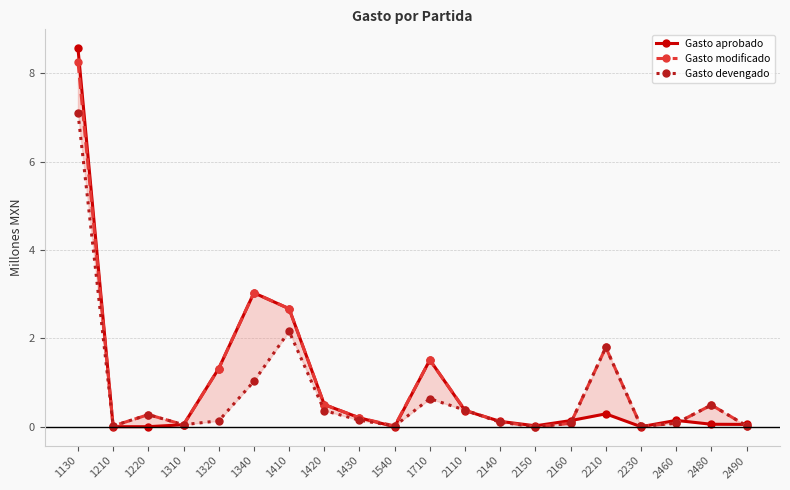

What is the difference between the Gasto modificado values at 1130 and 1410?

5.6